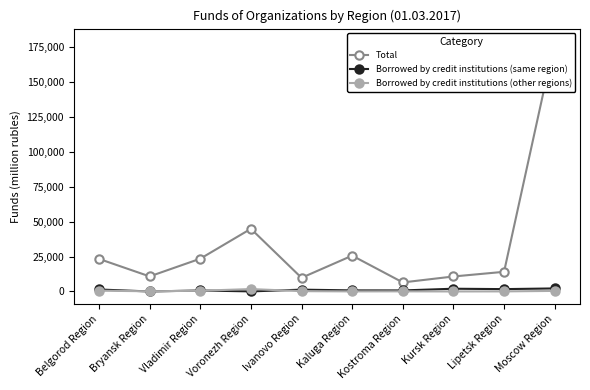

True or false: Total and Borrowed by credit institutions (same region) cross at least once.

False